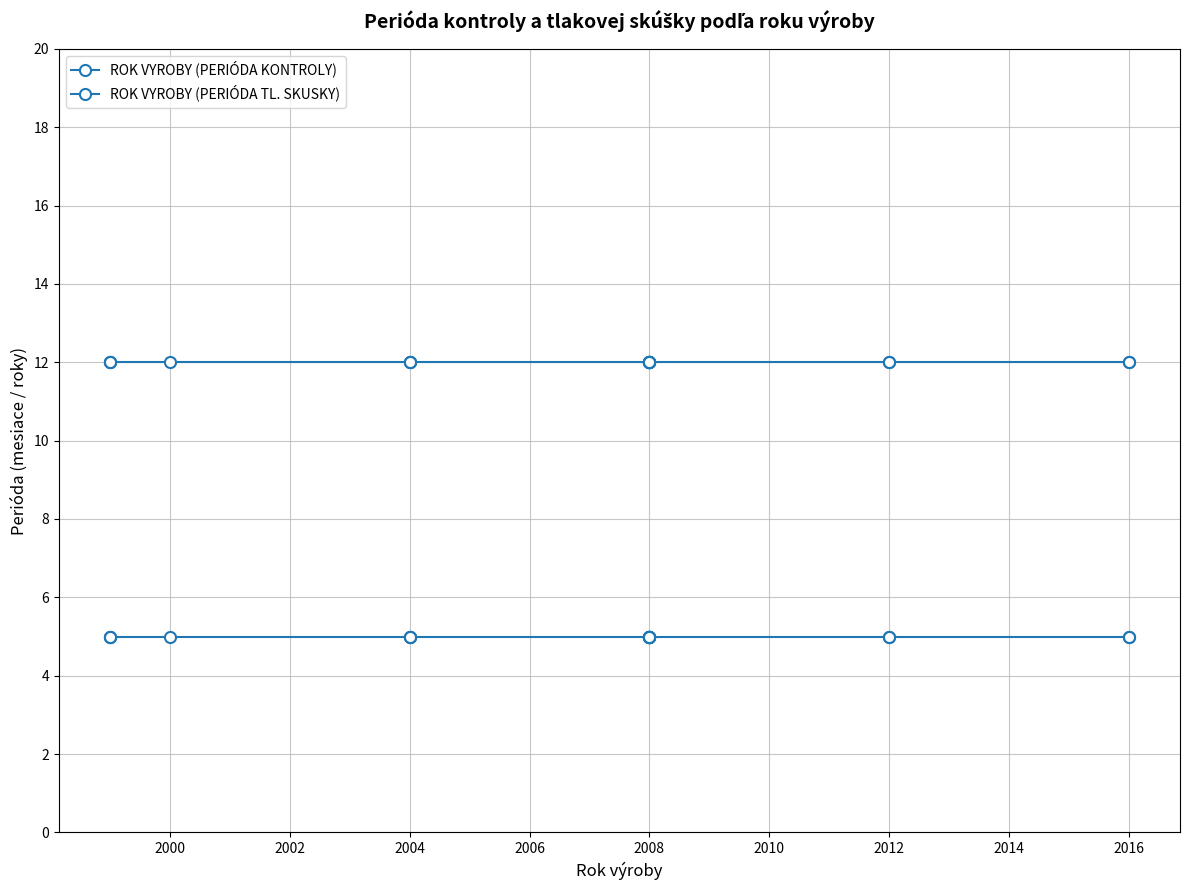

Between 2000 and 16, which is larger?

2000